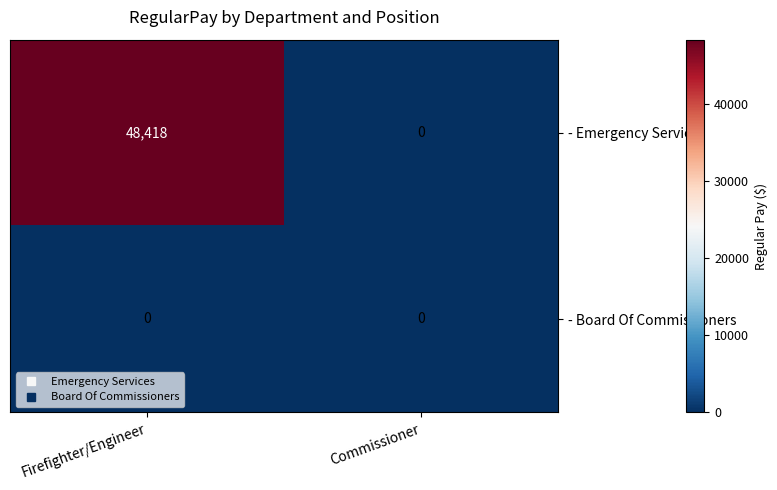

Reading right to left, transcribe all the data shown in this chart.

- Emergency Services: 0	48418
- Board Of Commissioners: 0	0